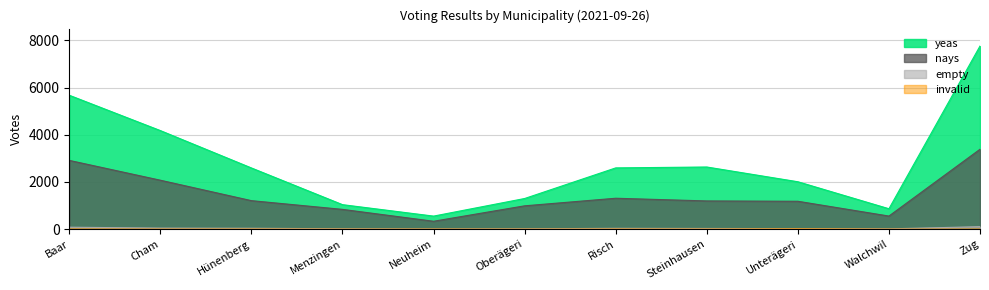

Does the chart display data point markers on the line(s)?

No